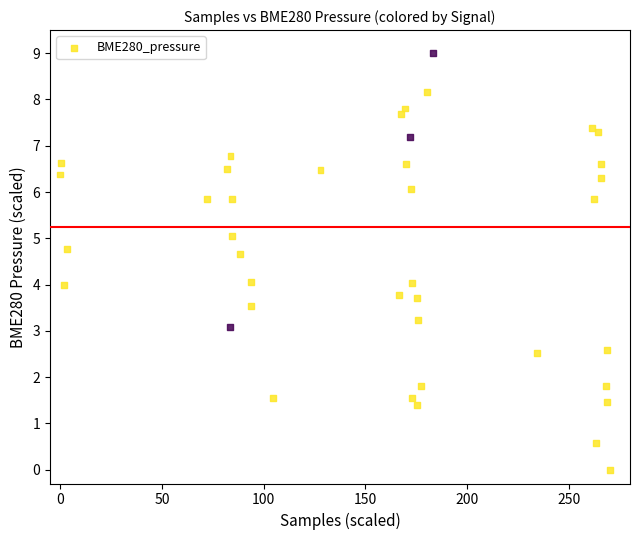

What is the range of Y values (max minus min)?

9.0